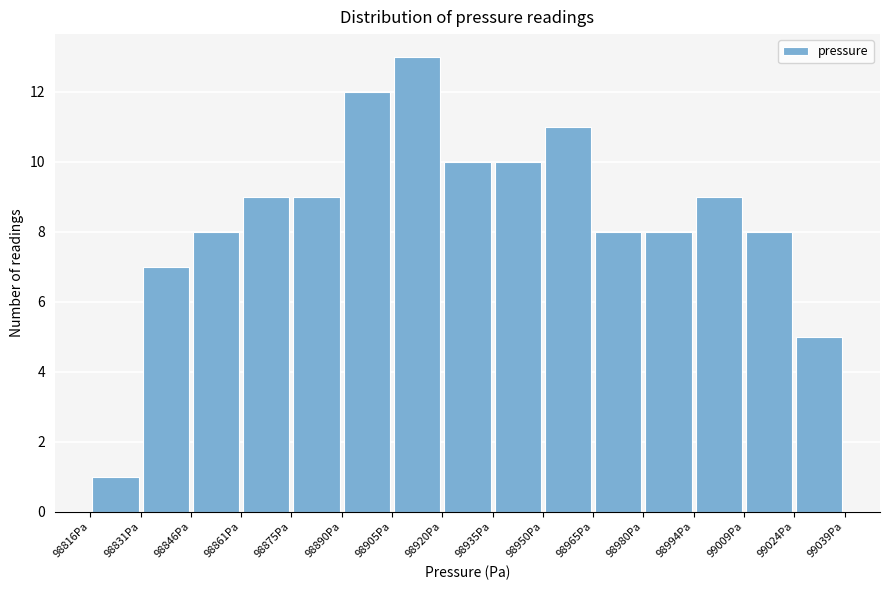

Over which range of the x-axis is the bar tallest?

98906 to 98920